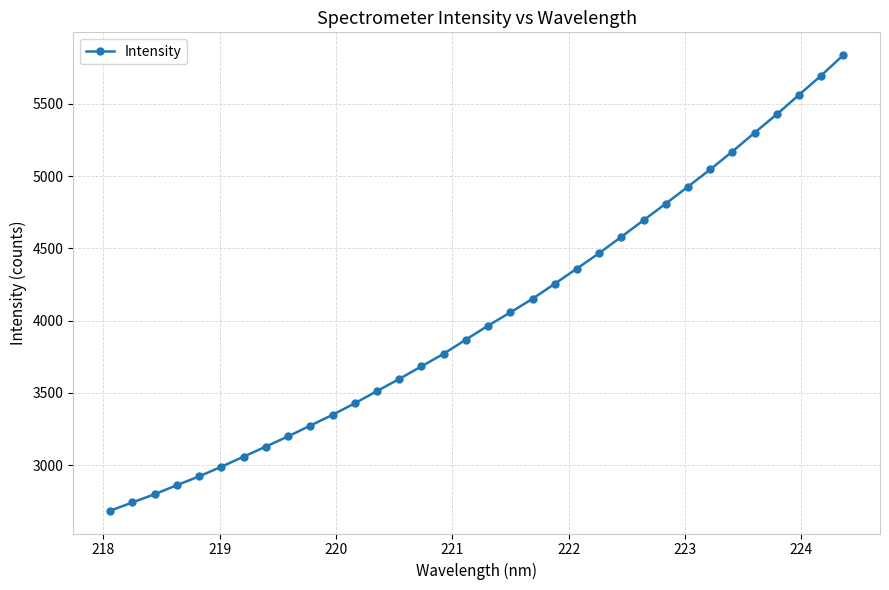

What is the sum of all values?

137165.9